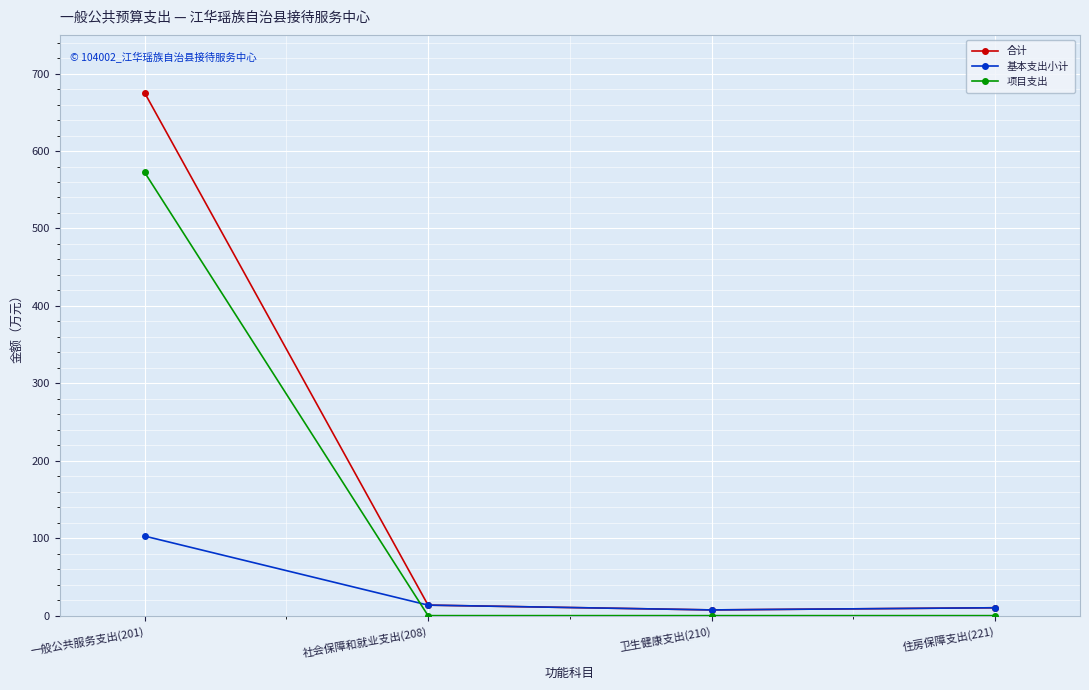

Which series has the largest range (max minus min)?

合计